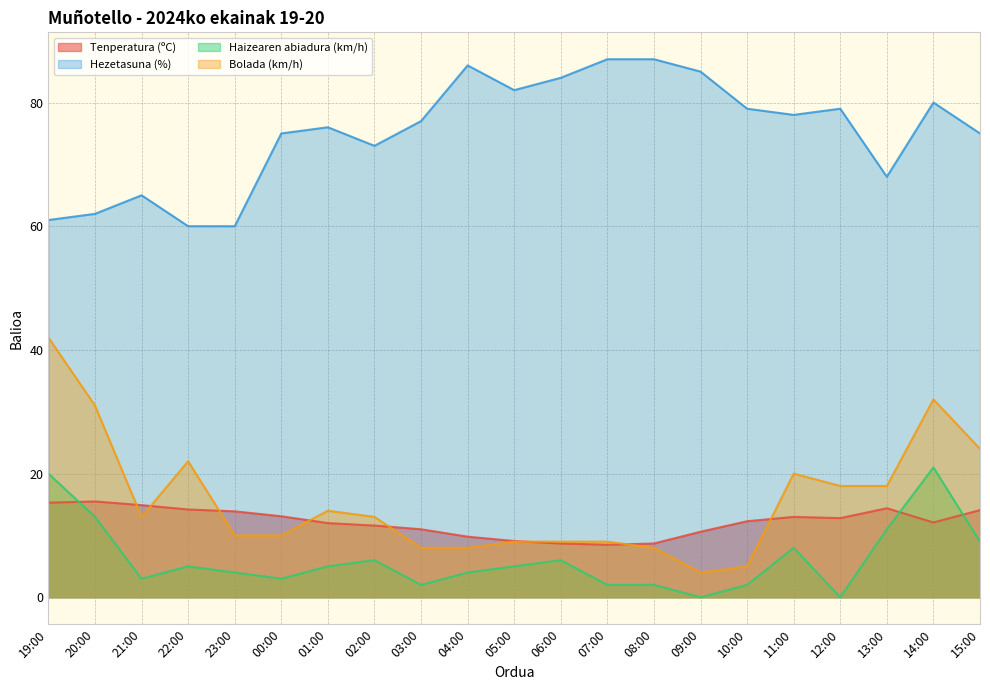

Reading right to left, what are all the values shown in this chart?

Tenperatura (ºC): 14.1	12.1	14.4	12.8	13.0	12.3	10.6	8.7	8.5	8.7	9.1	9.8	11.0	11.6	12.0	13.1	13.9	14.2	14.9	15.5	15.3
Hezetasuna (%): 75.0	80.0	68.0	79.0	78.0	79.0	85.0	87.0	87.0	84.0	82.0	86.0	77.0	73.0	76.0	75.0	60.0	60.0	65.0	62.0	61.0
Haizearen abiadura (km/h): 9.0	21.0	11.0	0.0	8.0	2.0	0.0	2.0	2.0	6.0	5.0	4.0	2.0	6.0	5.0	3.0	4.0	5.0	3.0	13.0	20.0
Bolada (km/h): 24.0	32.0	18.0	18.0	20.0	5.0	4.0	8.0	9.0	9.0	9.0	8.0	8.0	13.0	14.0	10.0	10.0	22.0	13.0	31.0	42.0